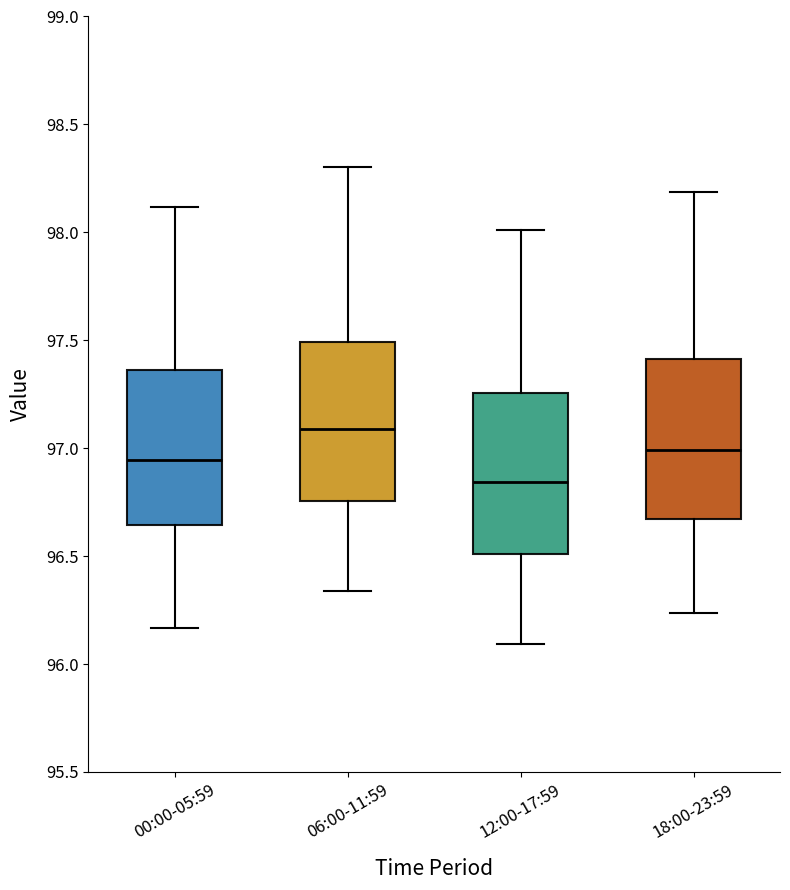

Where is the lower edge of the box for 00:00-05:59 on the y-axis? The values are not printed on the chart, so give them approximately, as read against the axis.

96.65